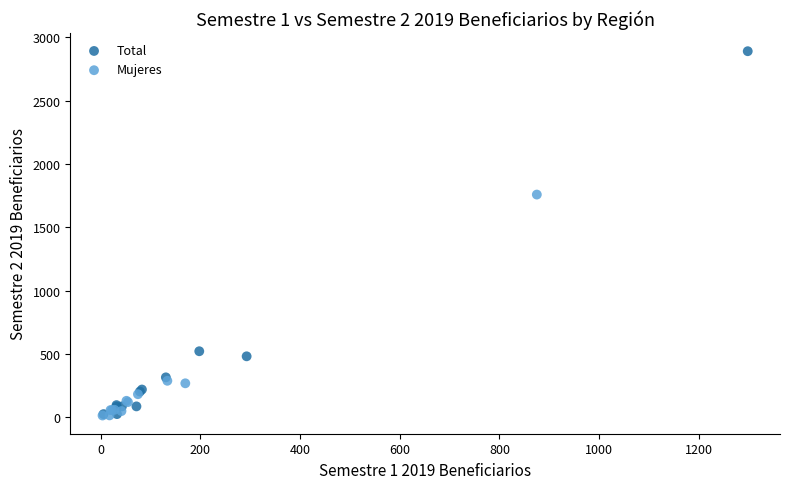

Which series reaches the maximum Y coordinate?

Total